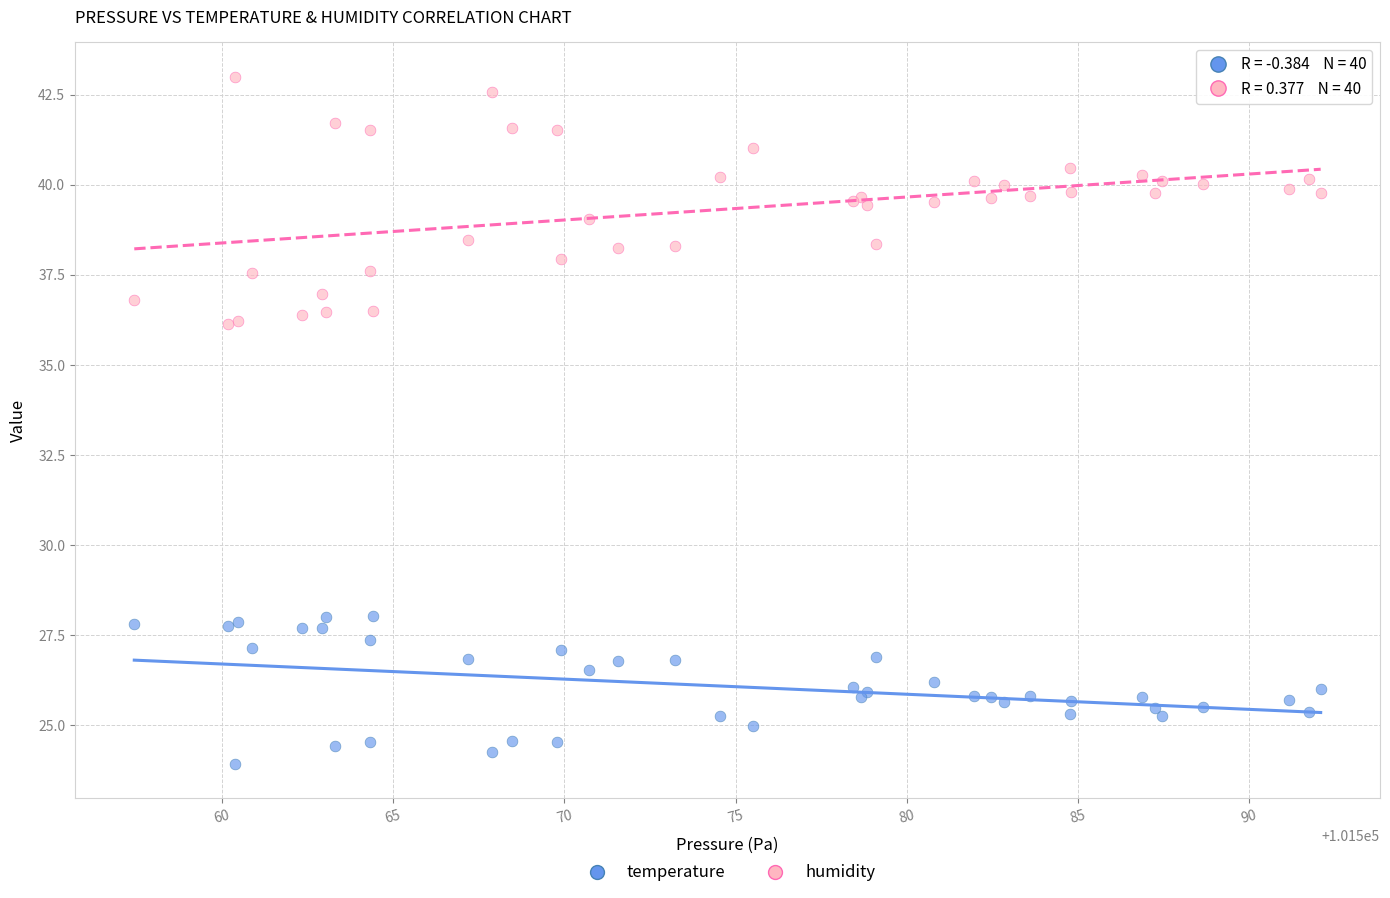

Which series contains the highest Y value?

humidity